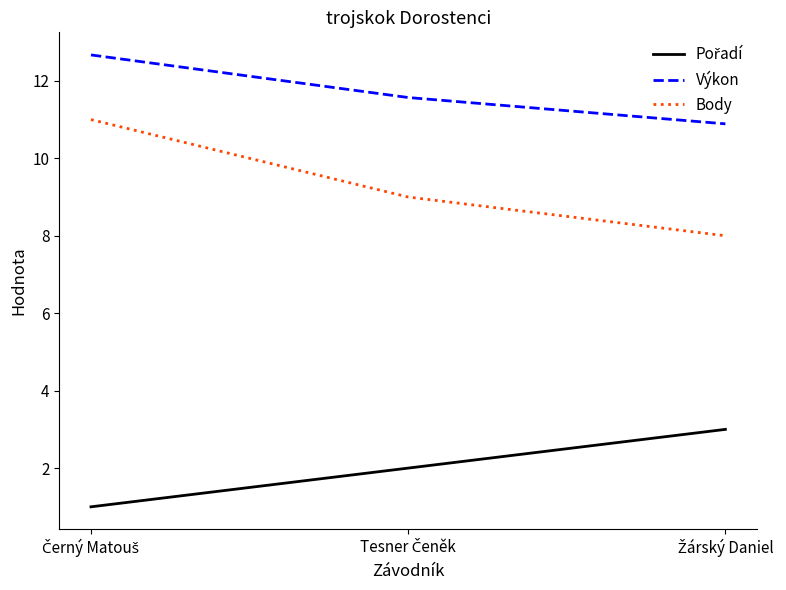

What is the greatest value displayed?

12.7